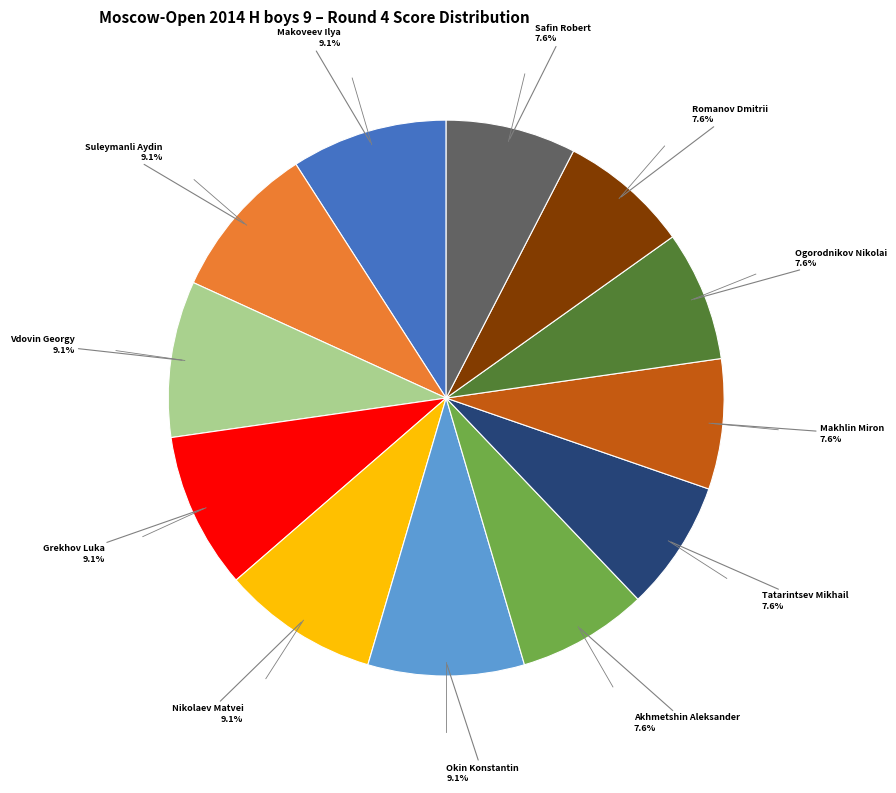

Does any single category account for the majority?

No